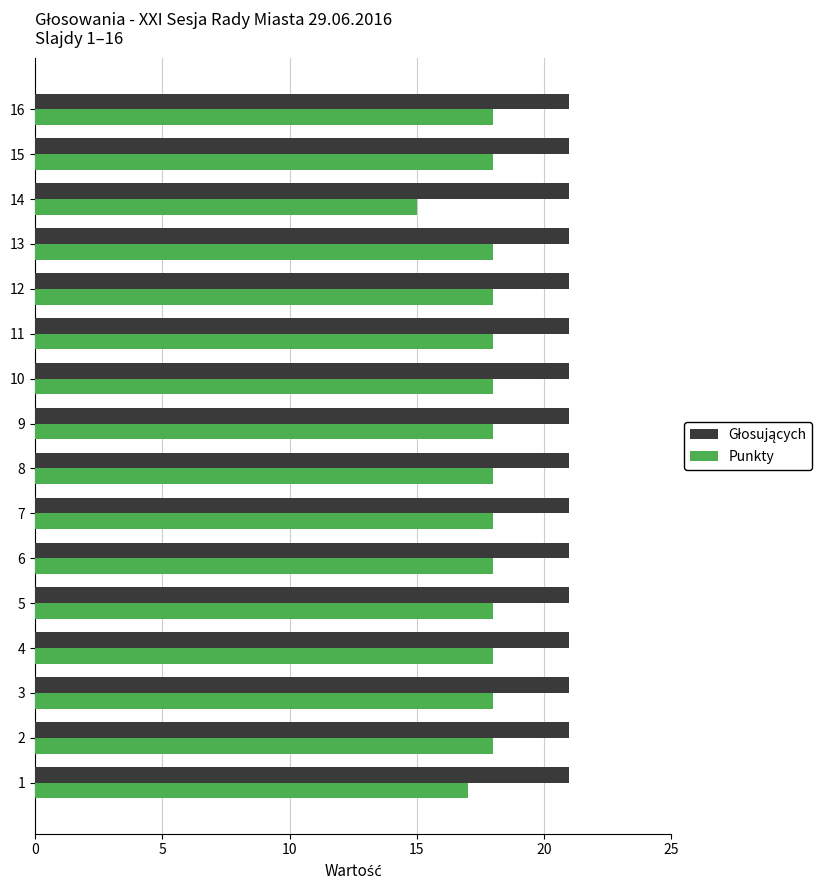

What is the difference between the highest and lowest values at 1?

4